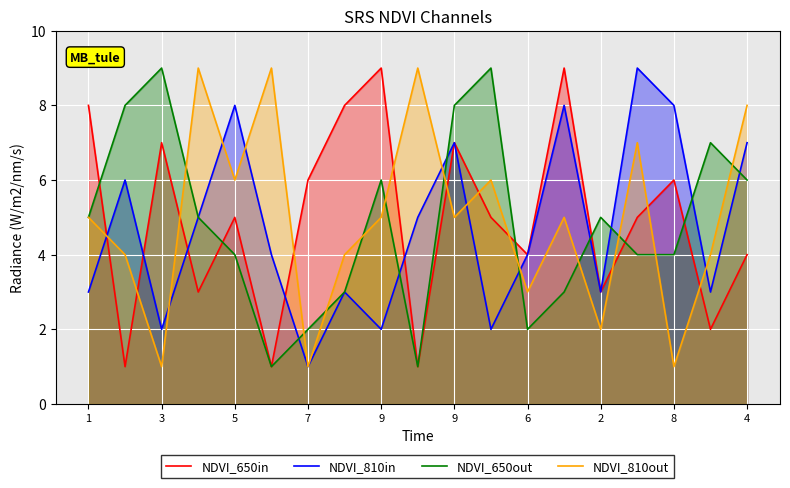

What is the difference between the second highest and second lowest values in the NDVI_810out series?

8